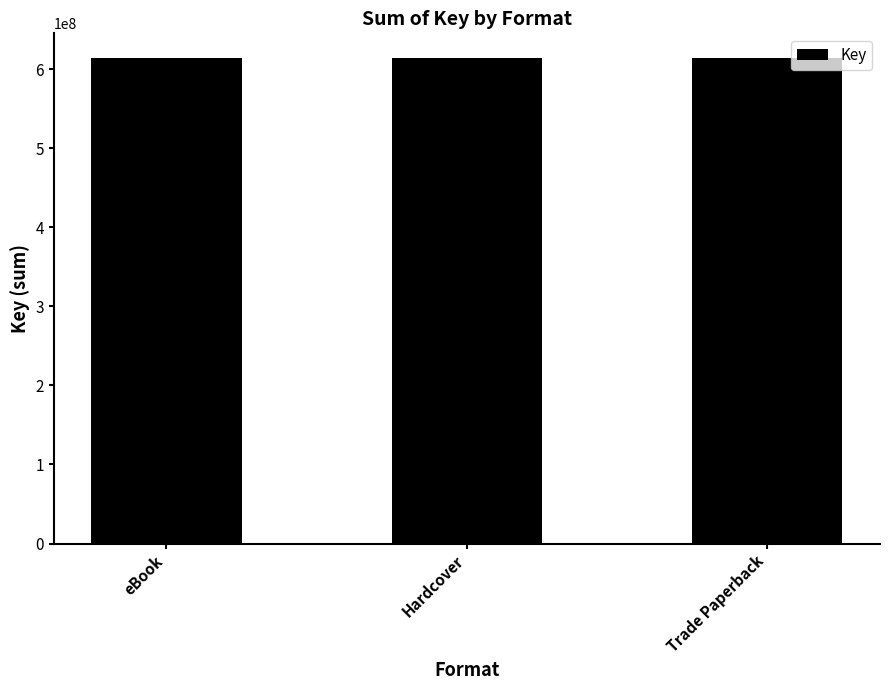

Is it true that the value at eBook (Ten Thousand Tries) is 86361538?

False